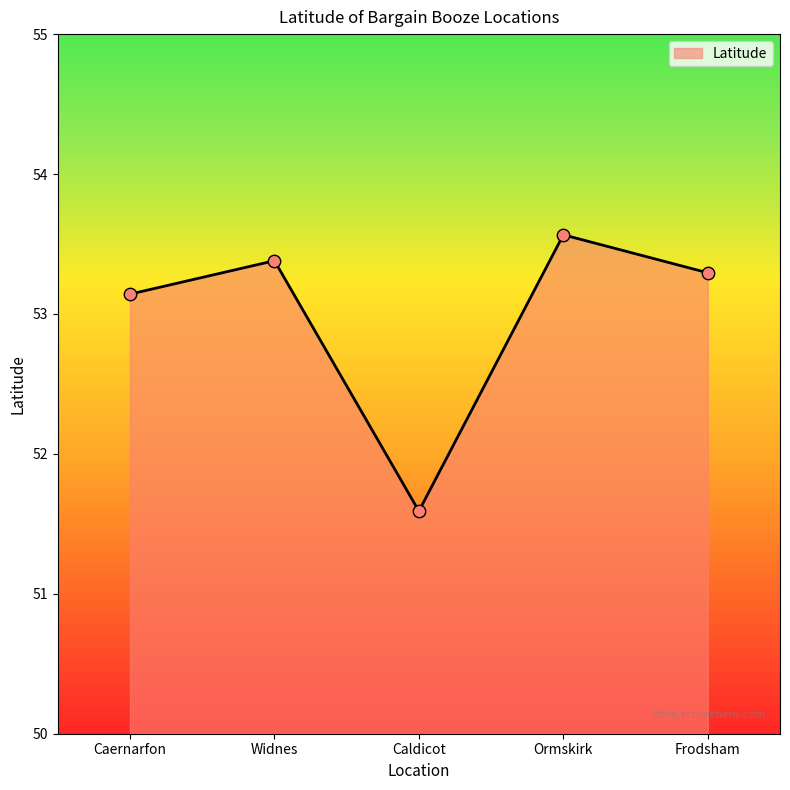

What is the change in value from Caernarfon to Ormskirk?

+0.4